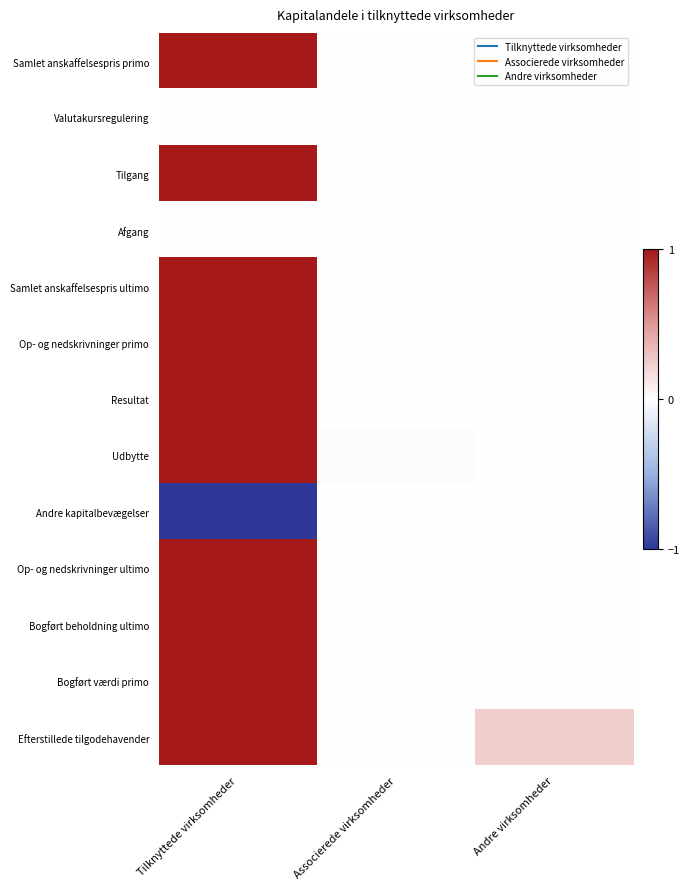

Count the number of categories in the chart.

3